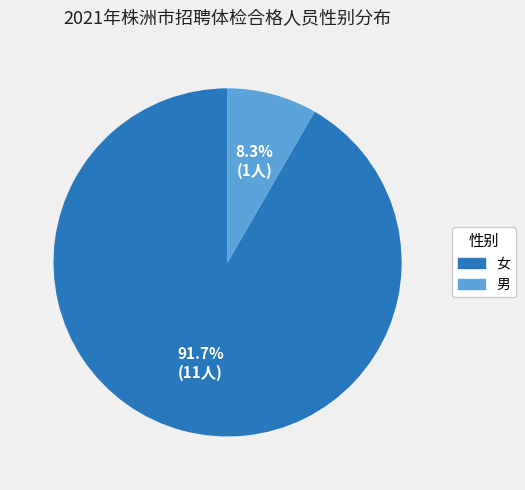

To the nearest percent, what is the average slice percentage?

50%